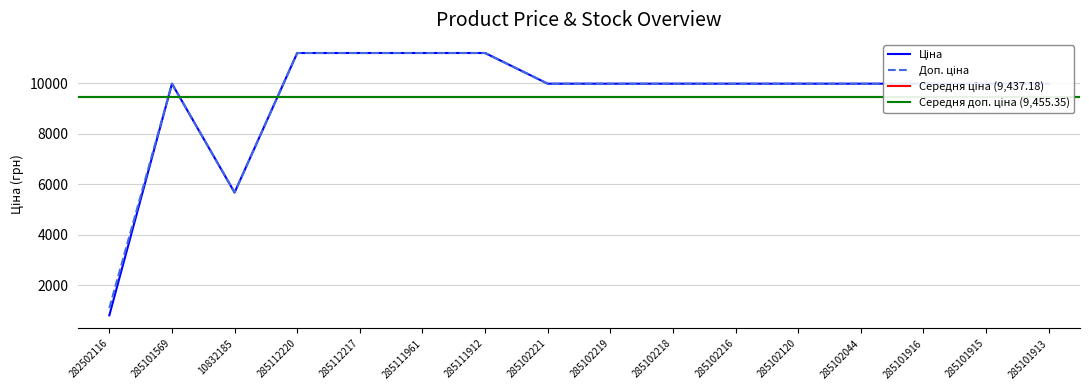

Reading left to right, what are all the values shown in this chart?

Ціна: 818.5	9975.0	5673.8	11188.2	11188.2	11188.2	11188.2	9975.0	9975.0	9975.0	9975.0	9975.0	9975.0	9975.0	9975.0	9975.0
Доп. ціна: 1109.2	9975.0	5673.8	11188.2	11188.2	11188.2	11188.2	9975.0	9975.0	9975.0	9975.0	9975.0	9975.0	9975.0	9975.0	9975.0